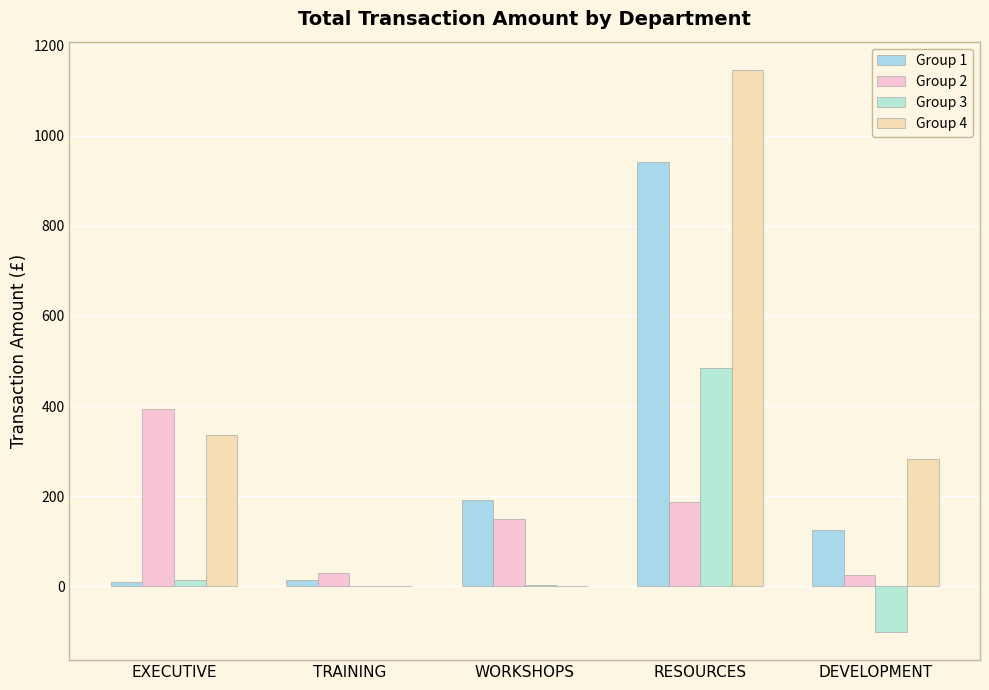

Which series has the largest total across all categories?

Group 4